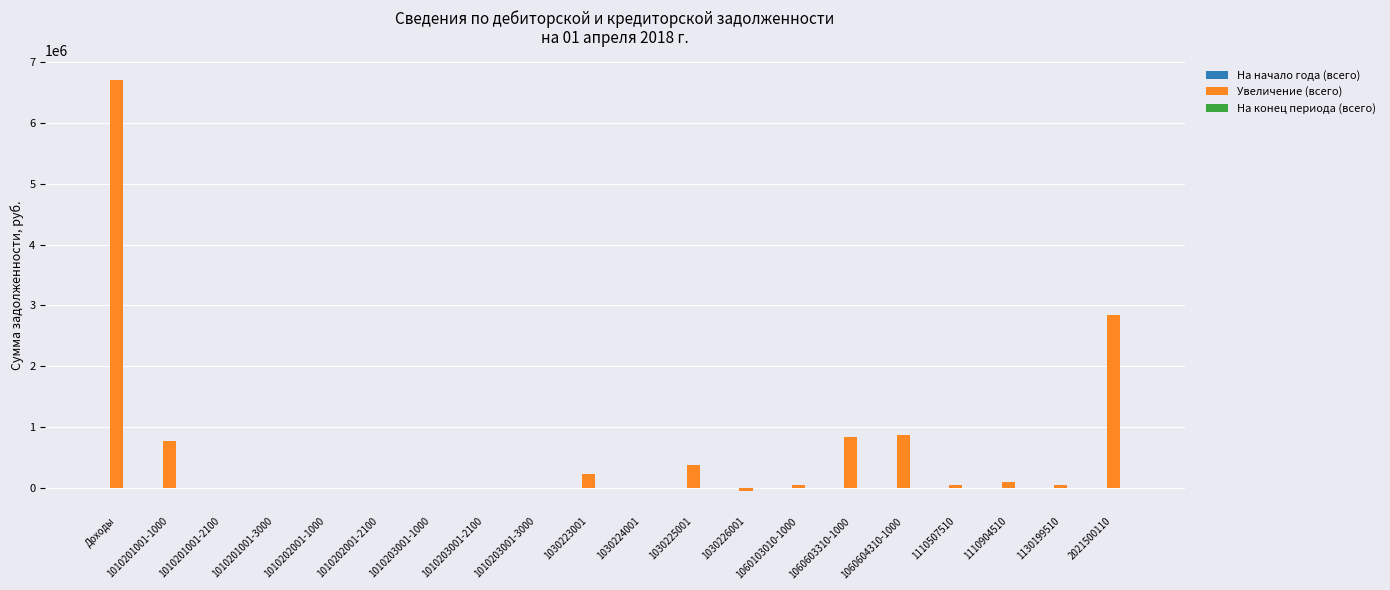

The value at 1030225001 is 372916.5. True or false?

True